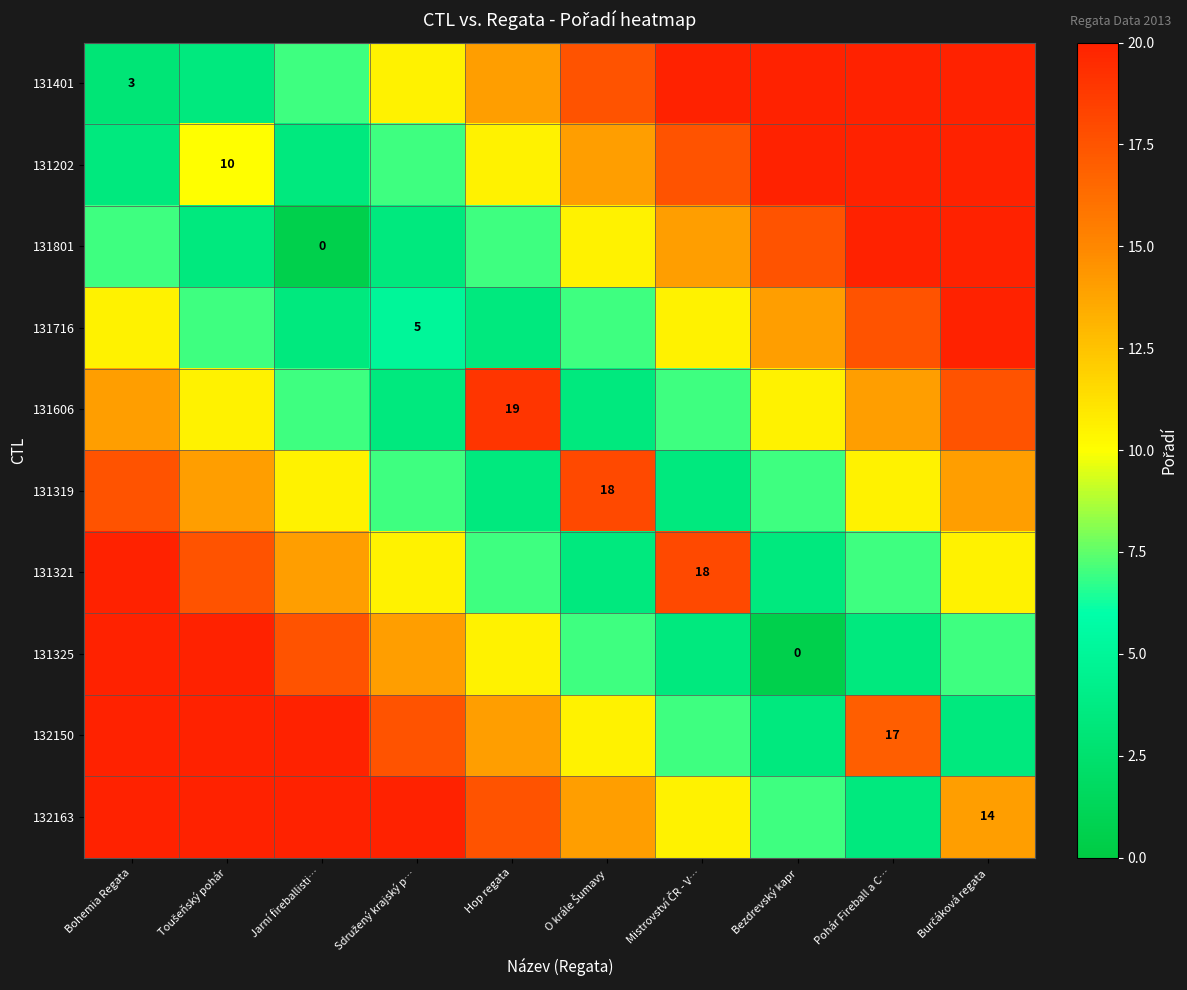

The value of 132150 at Pohár Fireball a C… is 17.0. True or false?

True